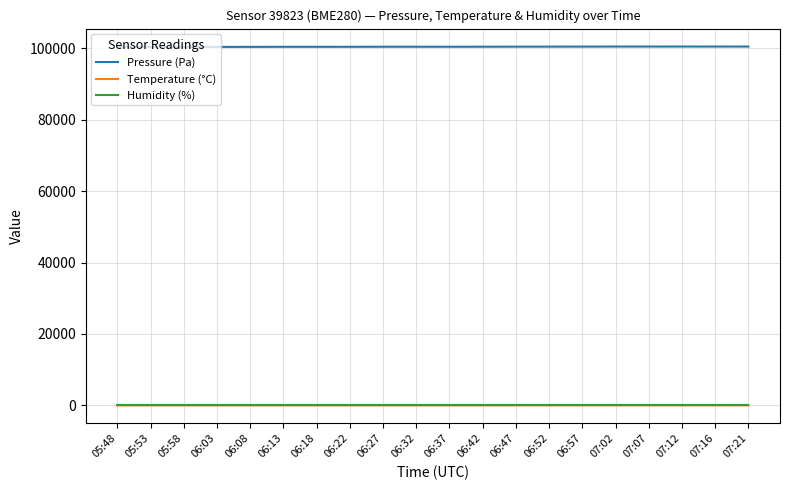

What is the maximum value shown in the chart?

100537.3